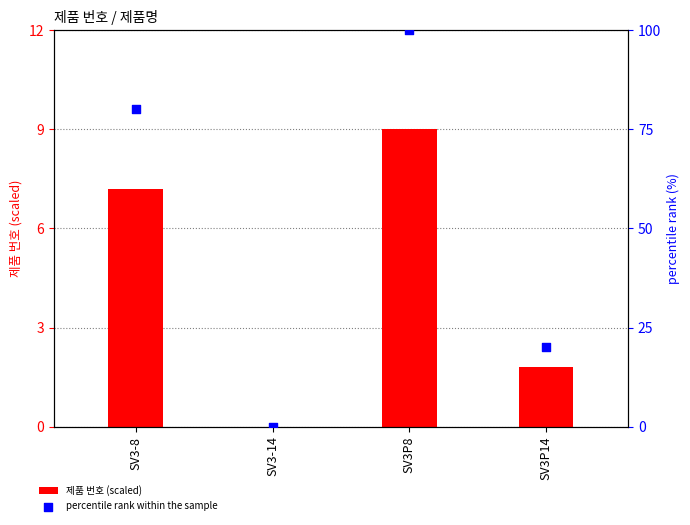

What are all the series names shown in the legend?

제품 번호 (scaled), percentile rank within the sample